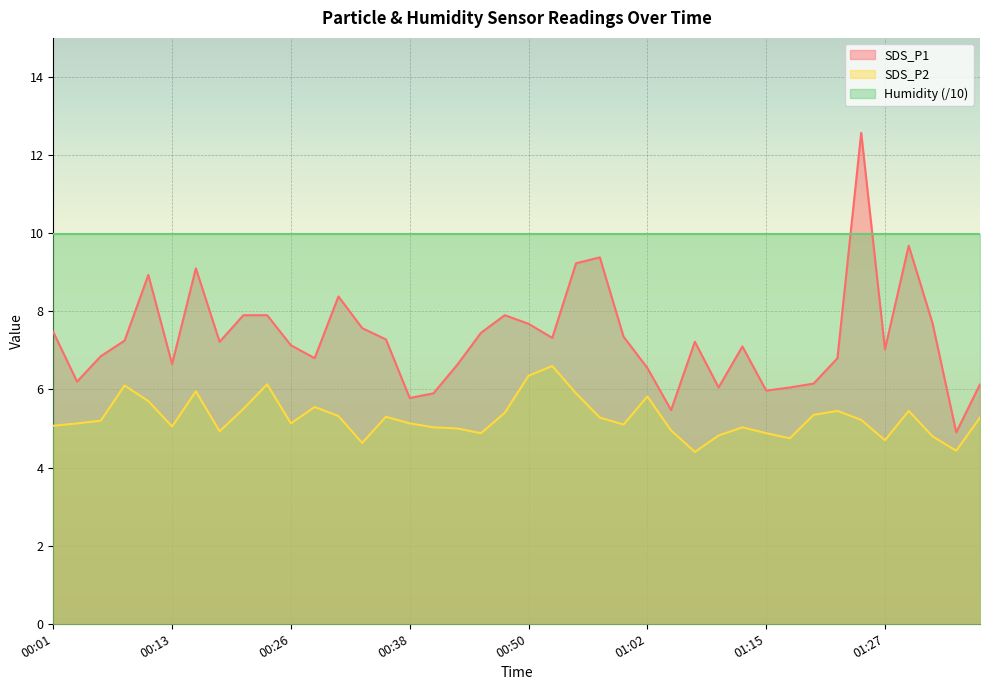

What are all the series names shown in the legend?

SDS_P1, SDS_P2, Humidity (/10)